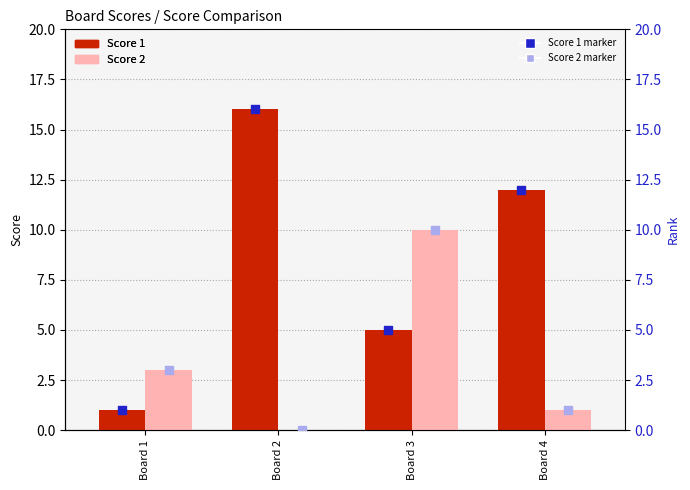

Which series reaches the maximum Y coordinate?

Score 1